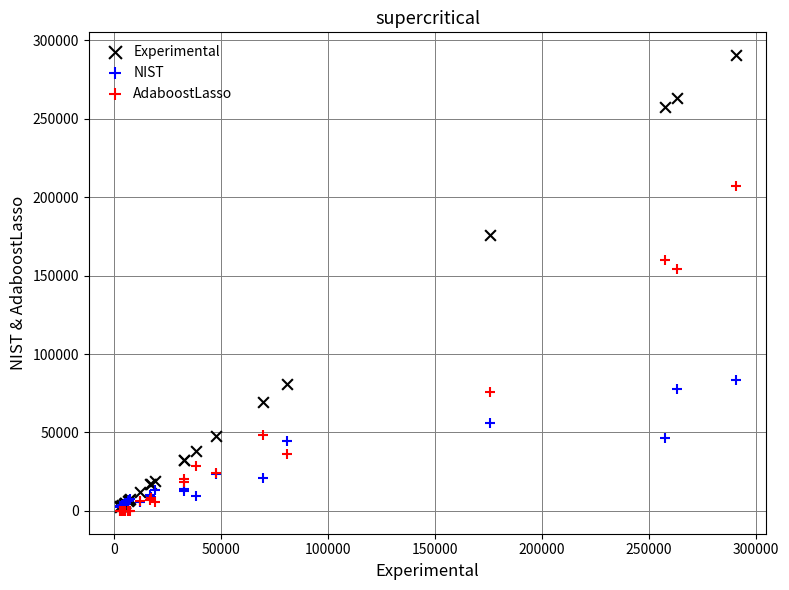

Across all series, what Y value is closest to 145272?

153952.2